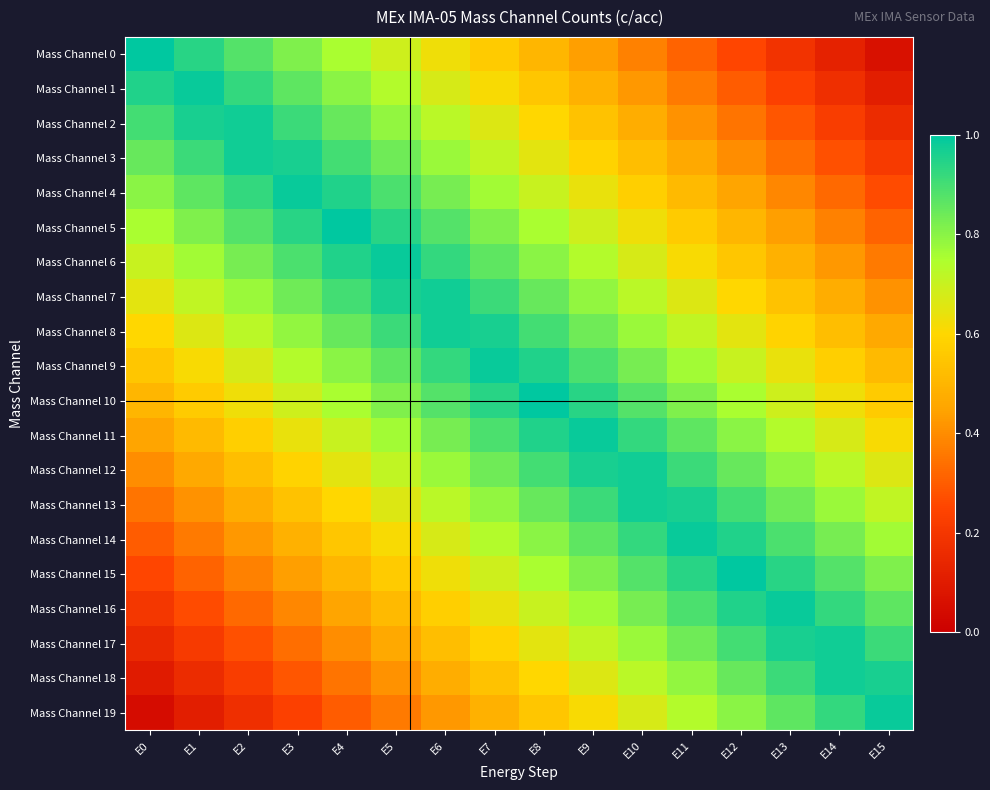

Which has a higher value, E8 or E9?

E8